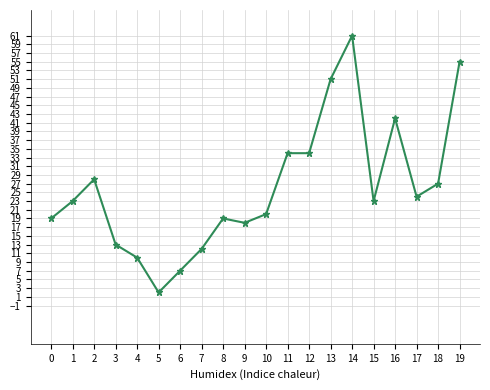

True or false: the data has more than 1 interior local peaks.

True